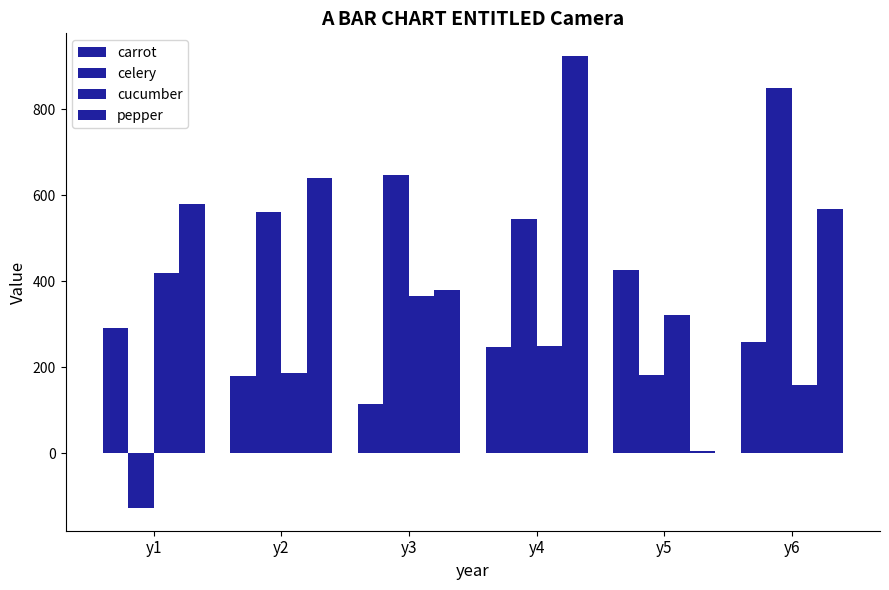

What is the difference between the cucumber values at y4 and y5?

73